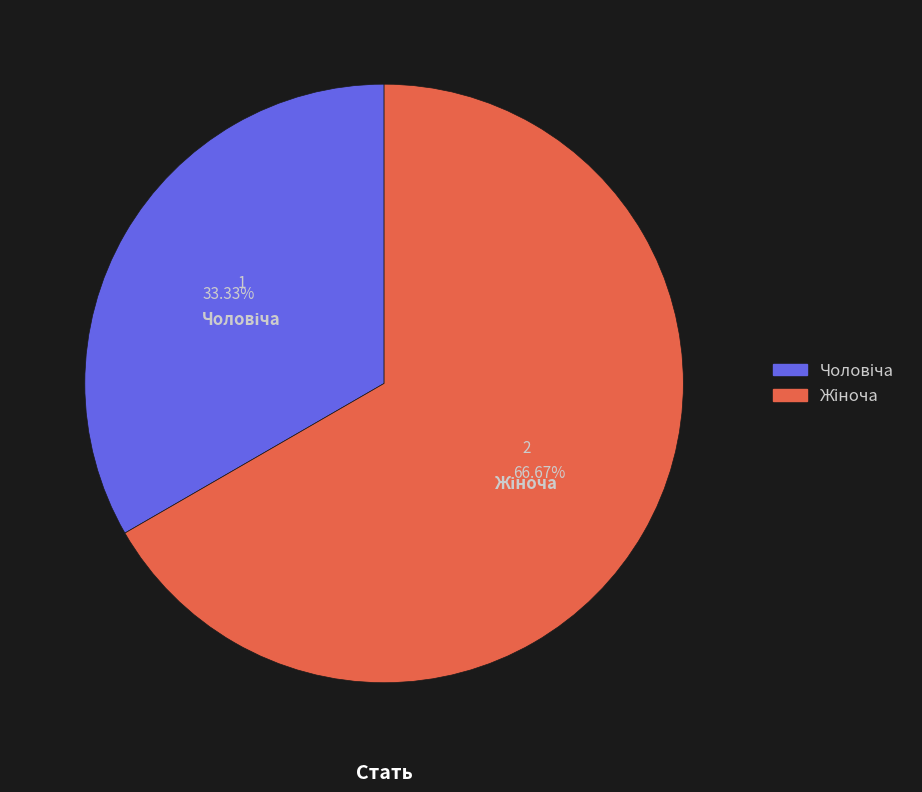

Does any single category account for the majority?

Yes